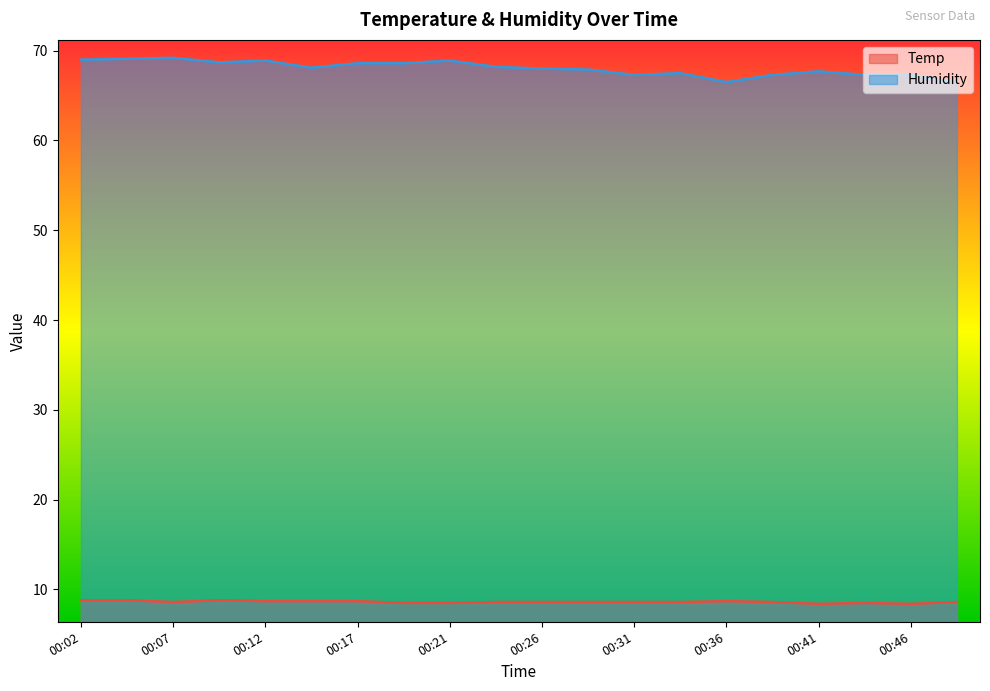

Which series has the widest spread of values?

Humidity